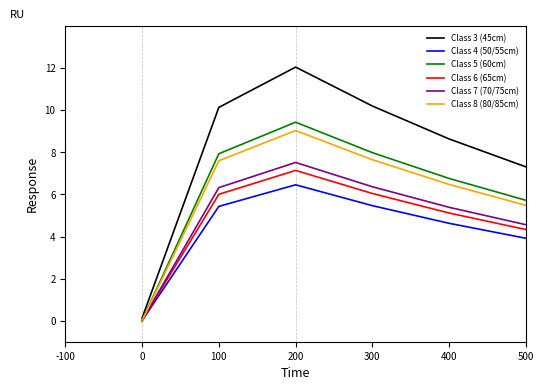

List the series in order of their peak value, highest first.

Class 3 (45cm), Class 5 (60cm), Class 8 (80/85cm), Class 7 (70/75cm), Class 6 (65cm), Class 4 (50/55cm)